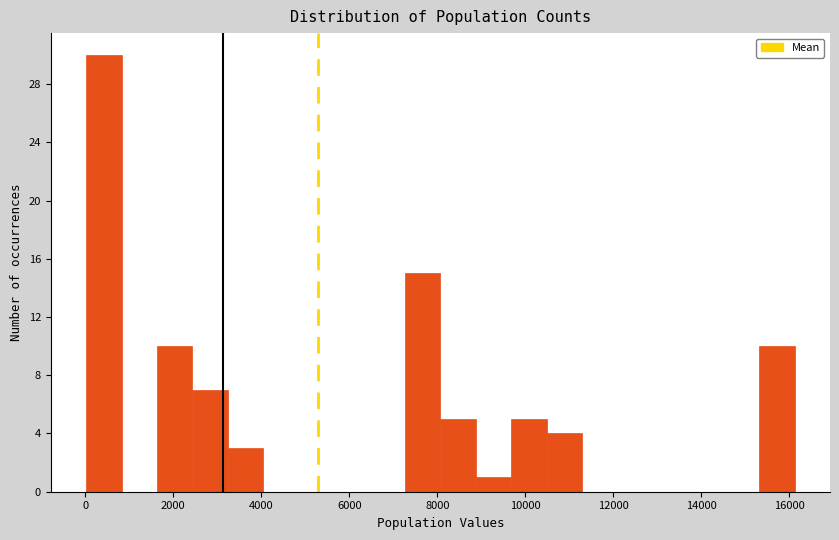

Which range on the x-axis has the tallest bar?

0 to 800